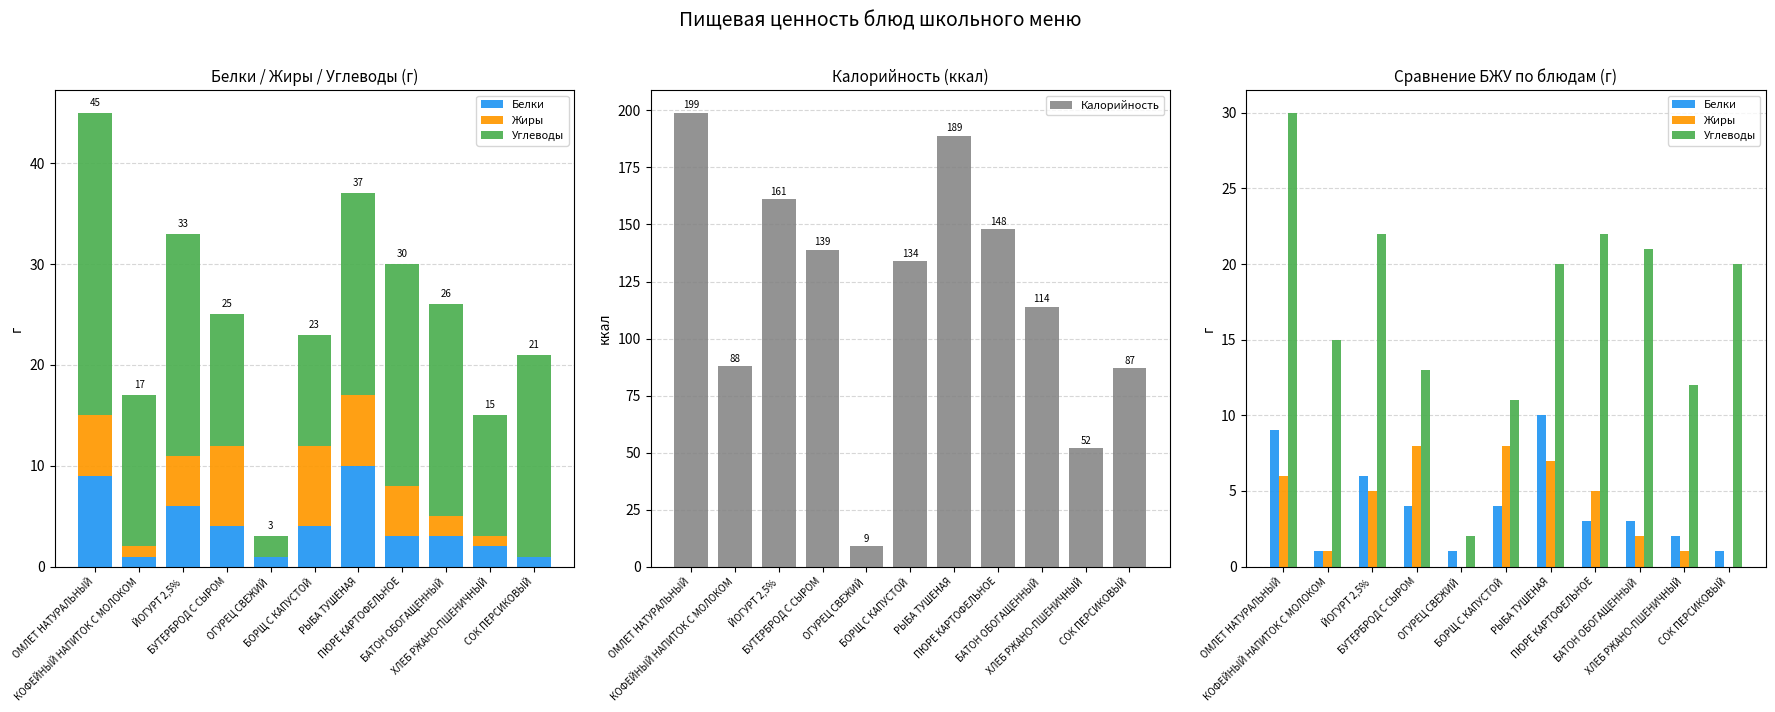

Reading left to right, what are all the values shown in this chart?

Белки: 9	1	6	4	1	4	10	3	3	2	1
Жиры: 6	1	5	8	0	8	7	5	2	1	0
Углеводы: 30	15	22	13	2	11	20	22	21	12	20
Калорийность: 199	88	161	139	9	134	189	148	114	52	87